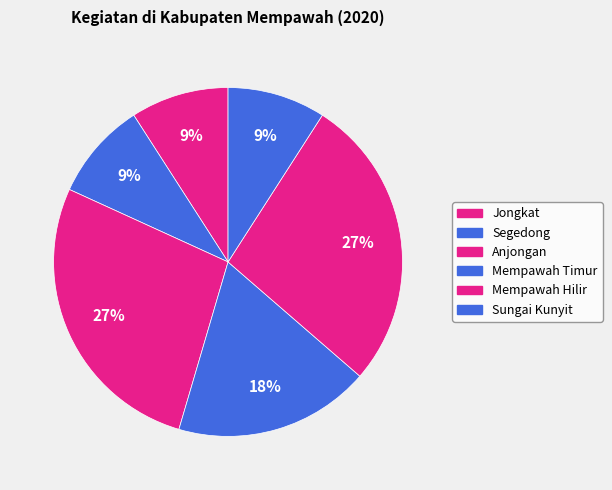

Count the number of slices in the pie.

6